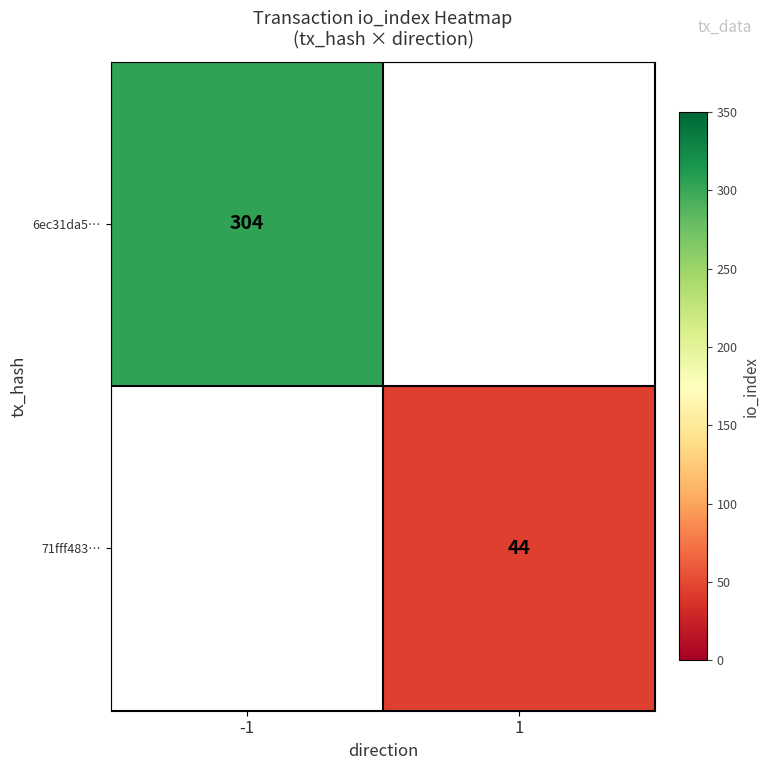

True or false: 6ec31da5… has a value of 123 at -1.

False